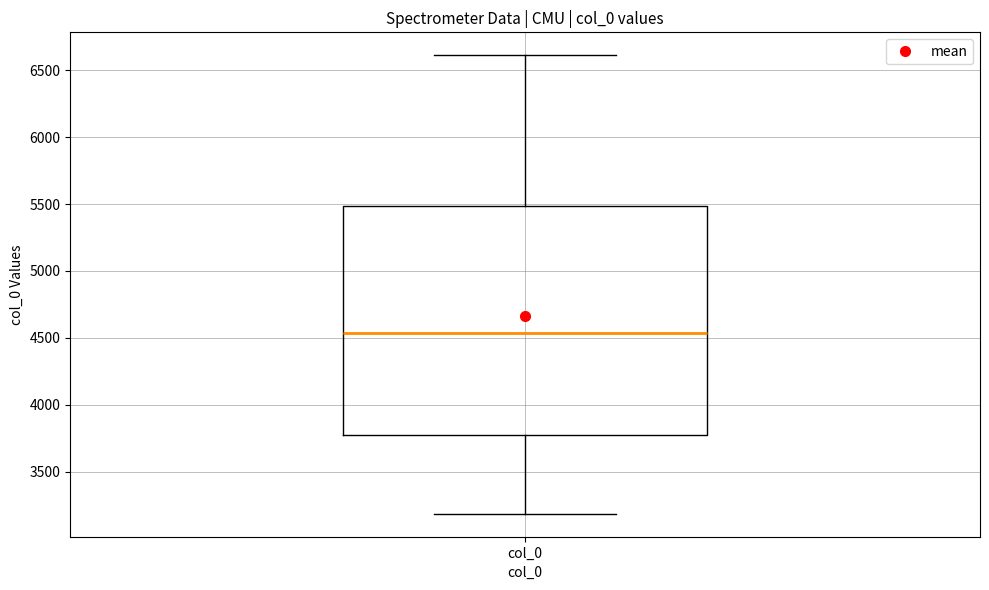

Where does the lower whisker of the box for col_0 end on the y-axis? The values are not printed on the chart, so give them approximately, as read against the axis.

3200